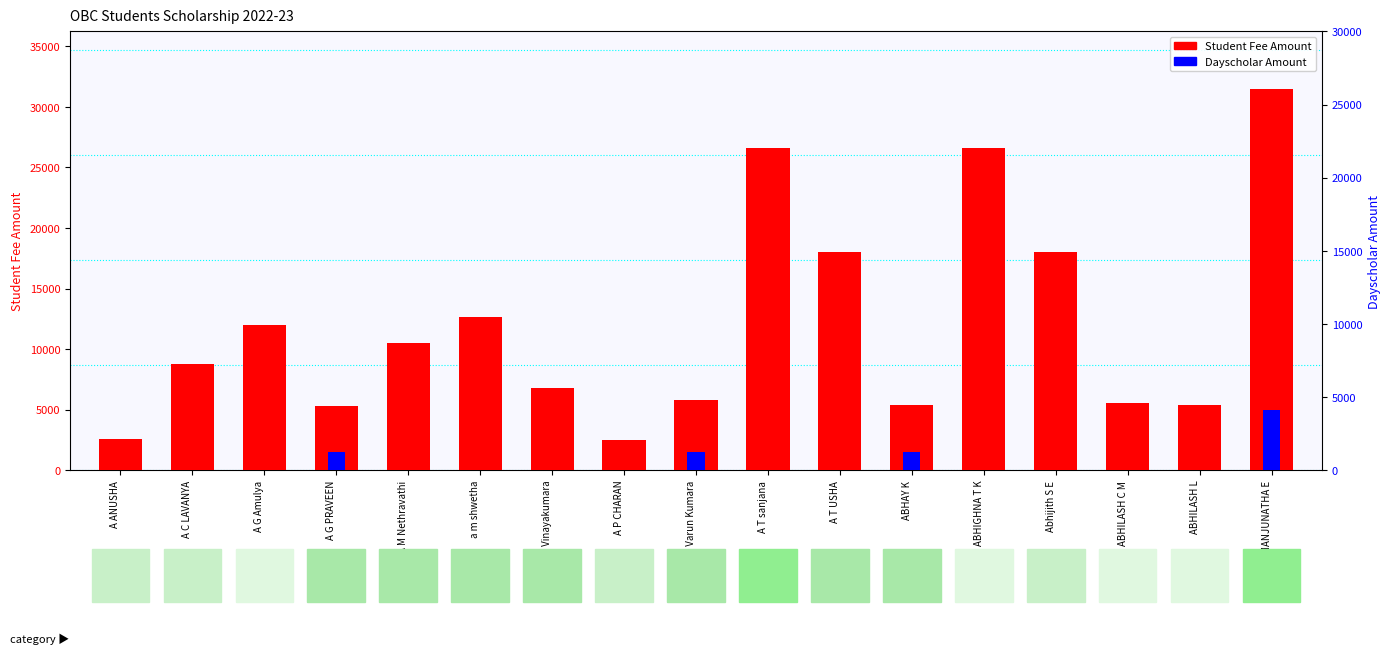

At which label is Student Fee Amount closest to 16982?

A T USHA